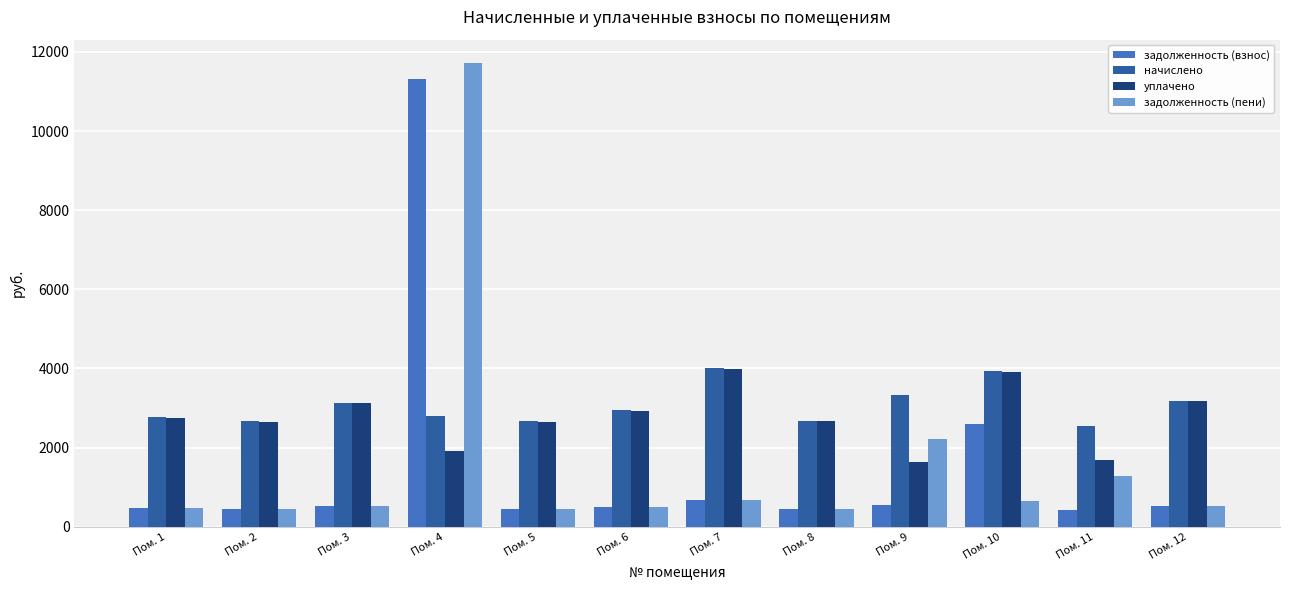

The value of начислено at Пом. 9 is 3330.4. True or false?

True